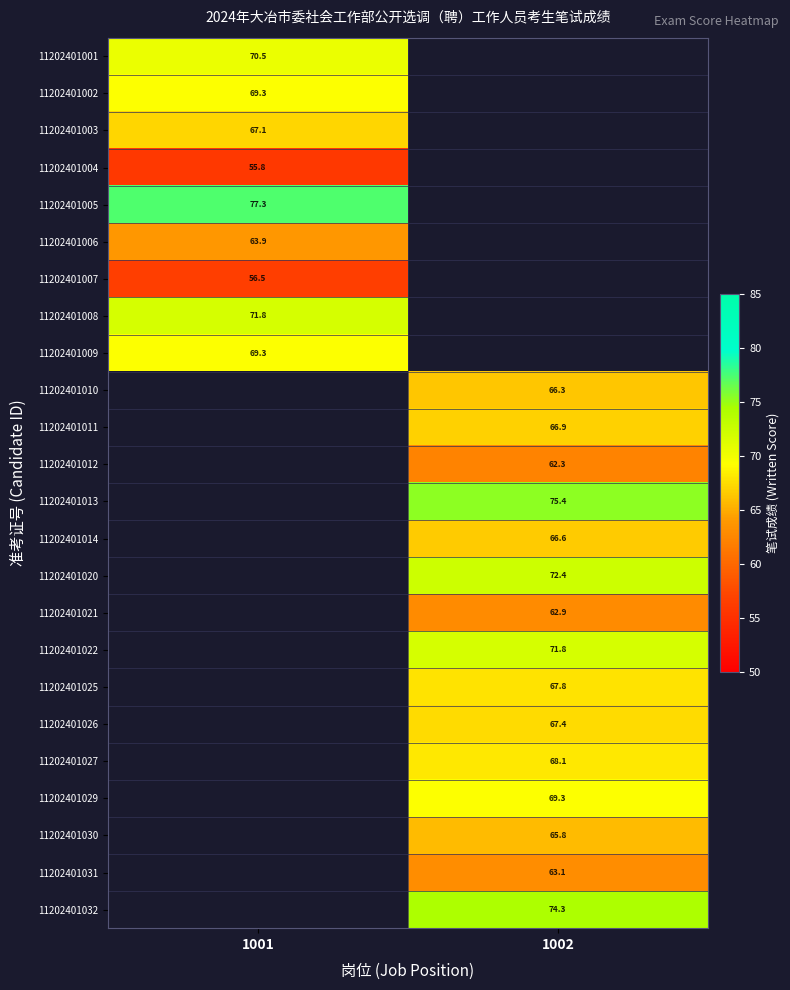

Which category has the lowest value across all series?

1001